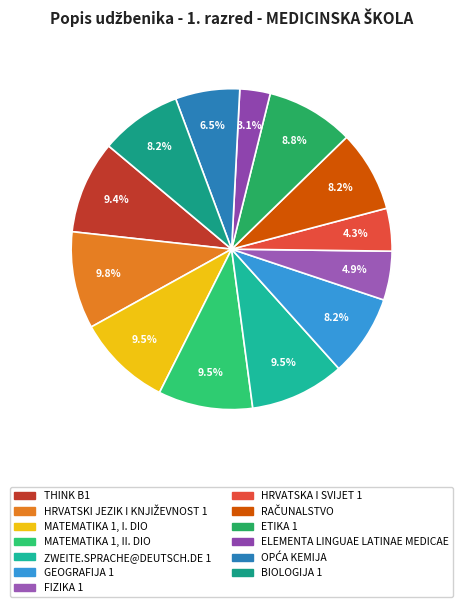

Which slice is the smallest?

ELEMENTA LINGUAE LATINAE MEDICAE